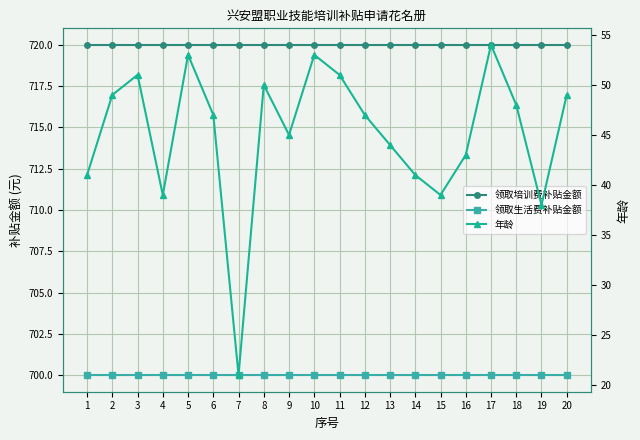

Rank the categories by 年龄 value from lowest to highest.

7, 19, 4, 15, 1, 14, 16, 13, 9, 6, 12, 18, 2, 20, 8, 3, 11, 5, 10, 17